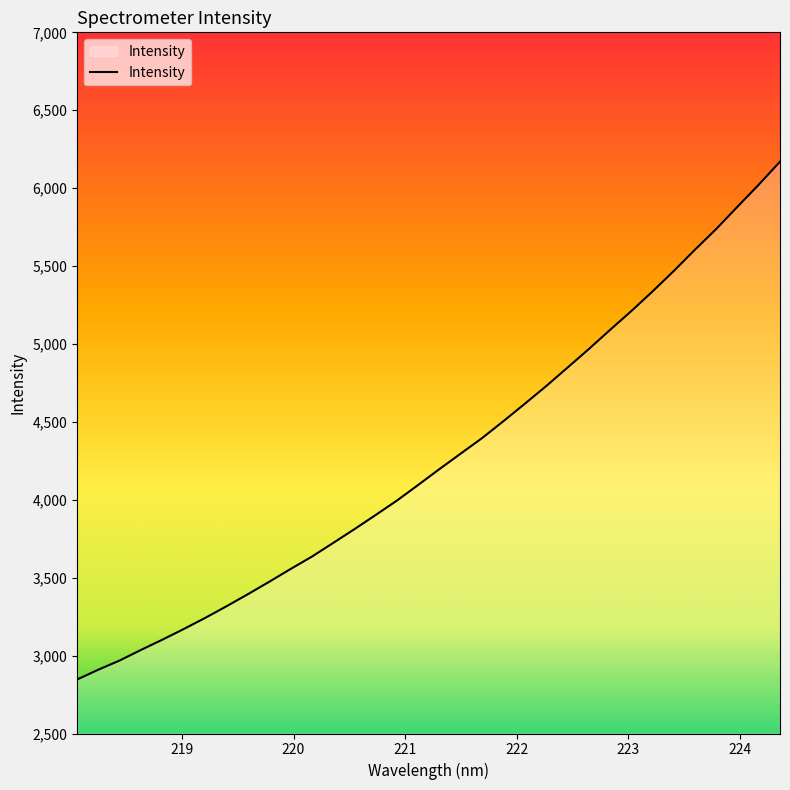

What is the sum of all values?

145238.3